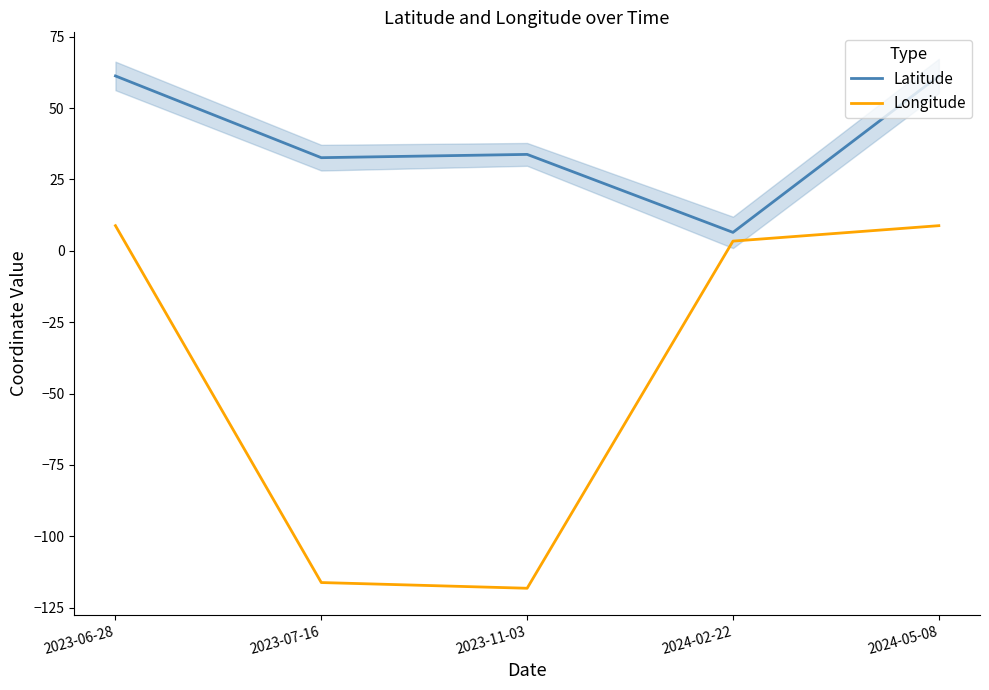

What is the value of the Longitude point at the 4th from the left?

3.4